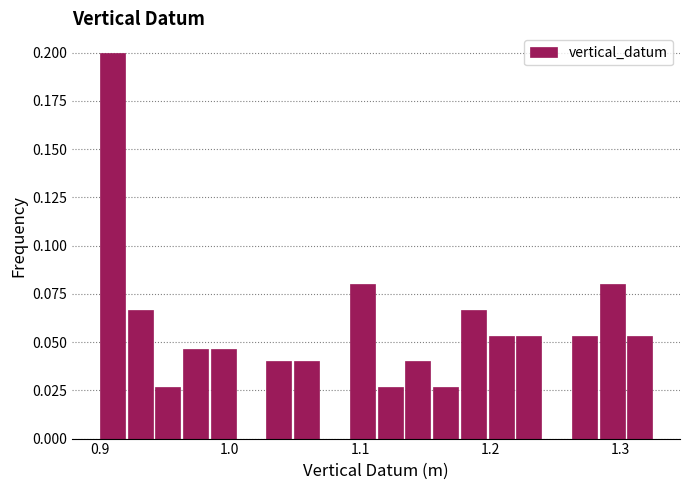

Read against the x-axis, roughly where is the centre of the tallest bar?

0.91